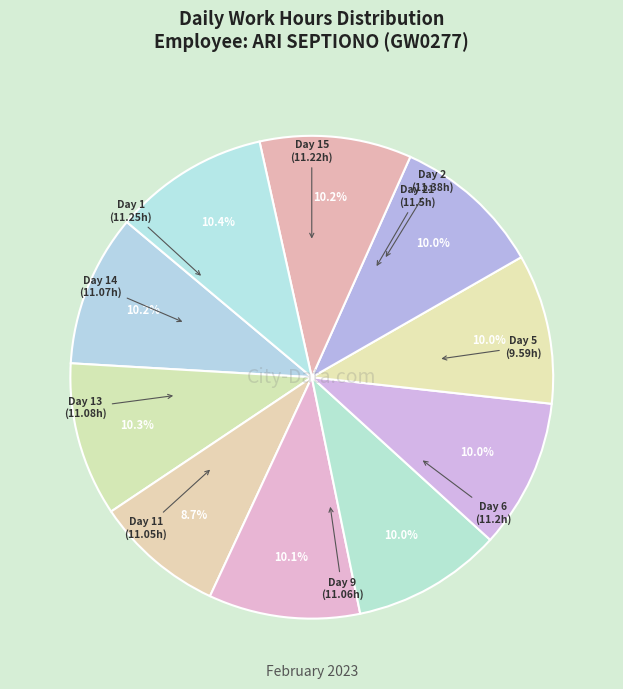

What percentage is the Day 2 slice, to the nearest percent?

10%